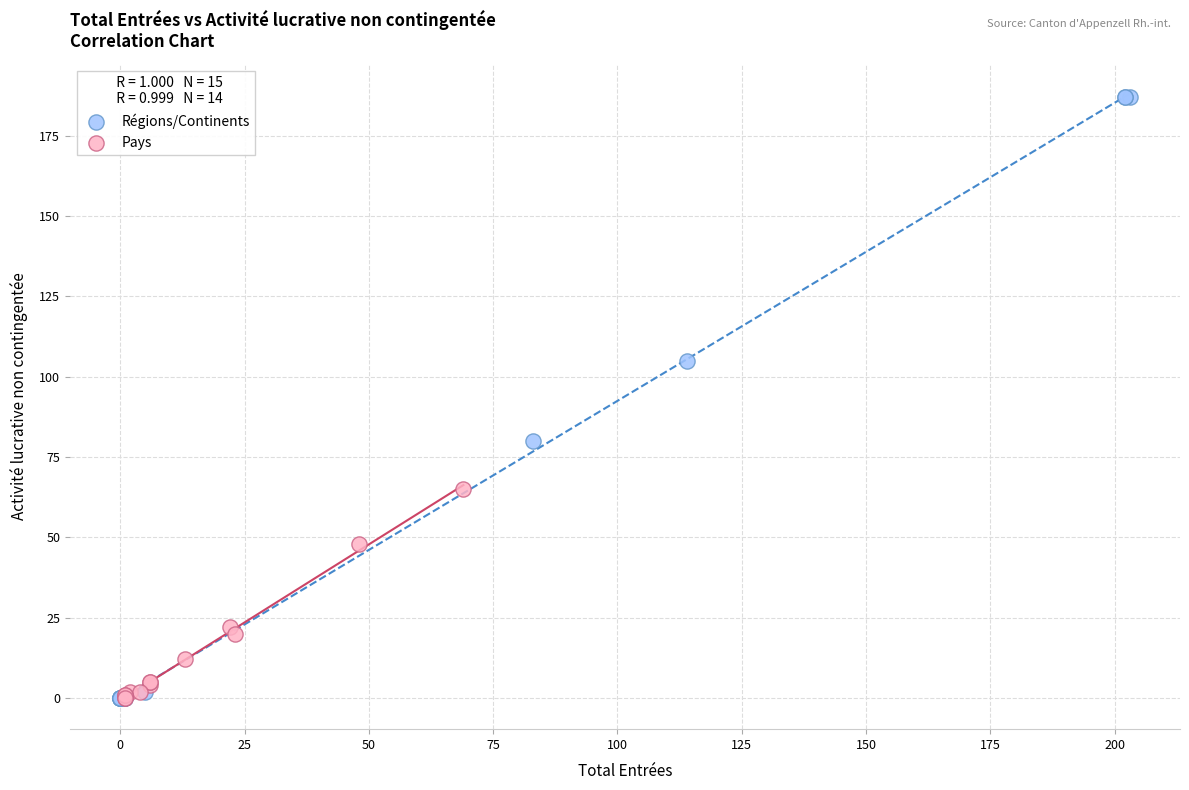

Which series has the largest Y range (max minus min)?

Régions/Continents